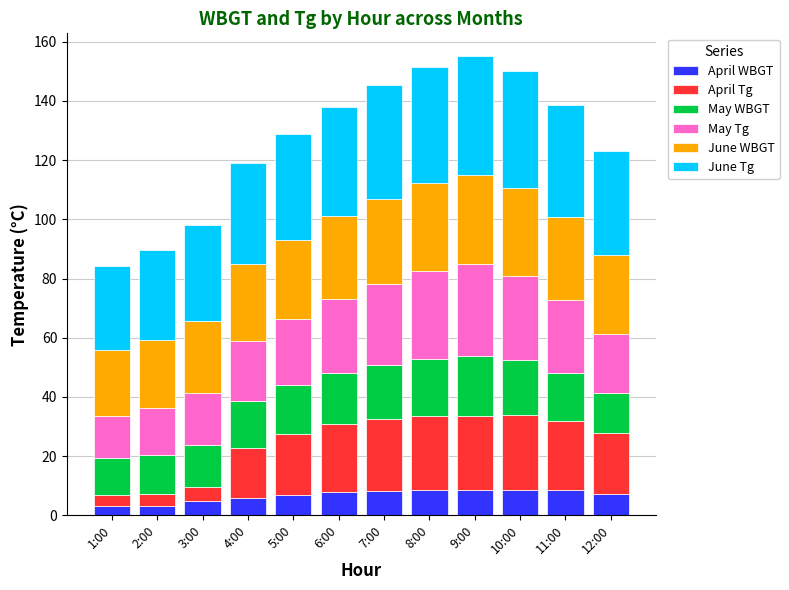

What is the total value across all series at 7:00?

145.5